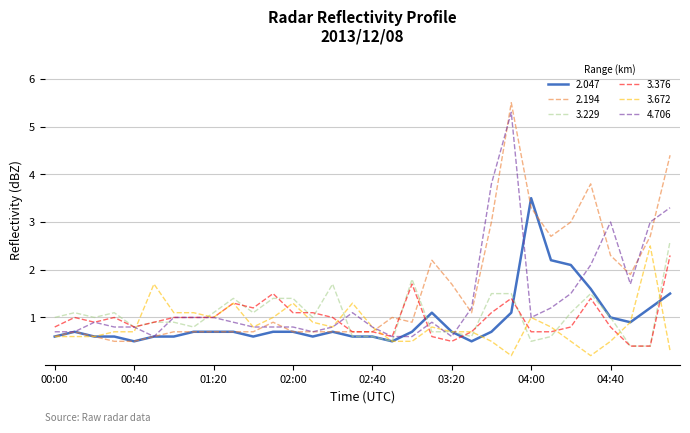

Which series has the widest spread of values?

2.194